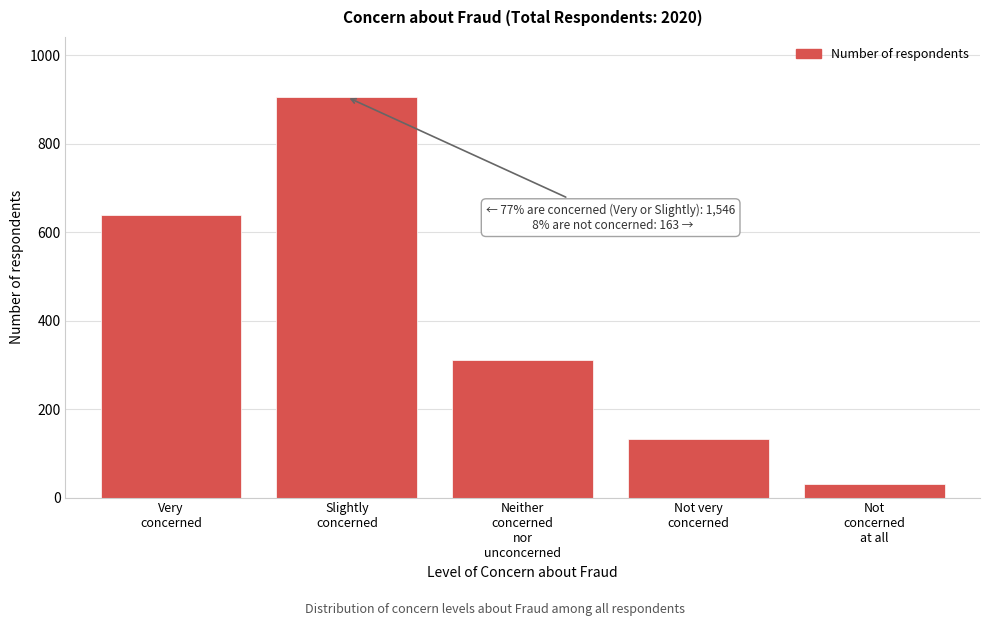

Reading left to right, extract all data points from this chart.

640	906	311	132	31